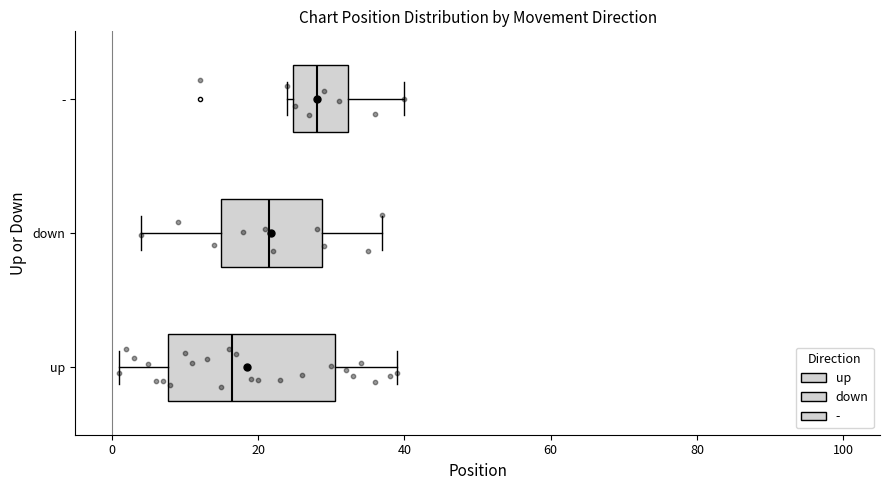

Which box is the widest, from its left edge to its right edge?

up